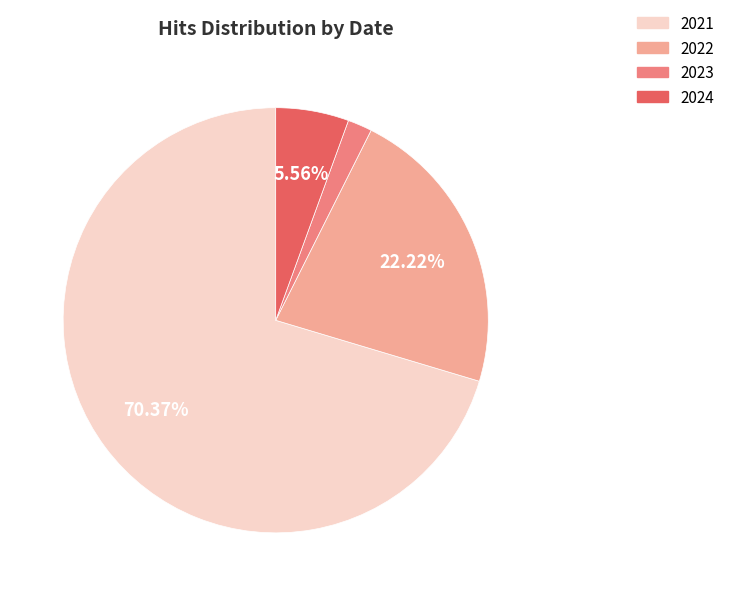

Is there any slice that represents more than half of the pie?

Yes